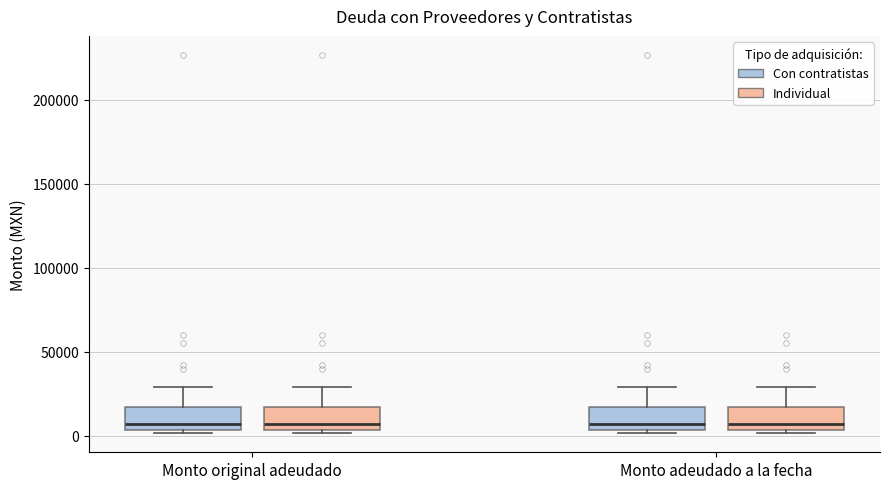

Reading left to right, read every box against the y-axis: the position of its median line, the range the box covers, and the ends of its whiskers. The values are not printed on the chart, so give them approximately, as read against the axis.

Monto original adeudado (Con contratistas): median 5000 (just above the box's lower edge), box 5000 to 15000, whiskers 0 to 30000
Monto original adeudado (Individual): median 5000 (just above the box's lower edge), box 5000 to 15000, whiskers 0 to 30000
Monto adeudado a la fecha (Con contratistas): median 5000 (just above the box's lower edge), box 5000 to 15000, whiskers 0 to 30000
Monto adeudado a la fecha (Individual): median 5000 (just above the box's lower edge), box 5000 to 15000, whiskers 0 to 30000